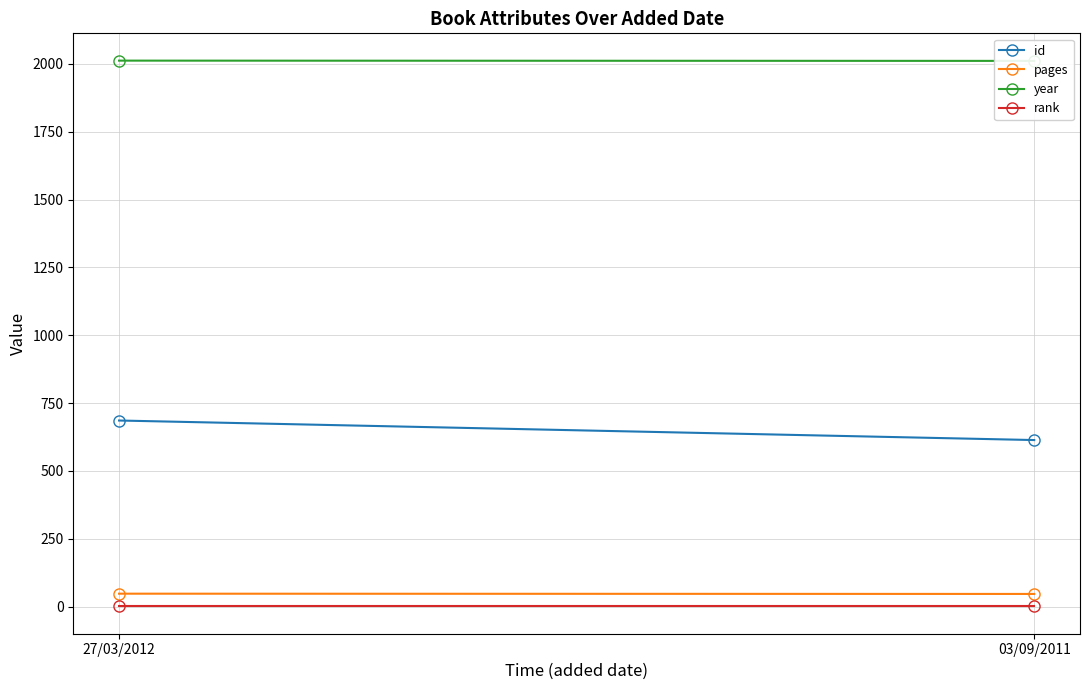

Reading left to right, extract all data points from this chart.

id: 686	614
pages: 48	47
year: 2012	2011
rank: 1	1